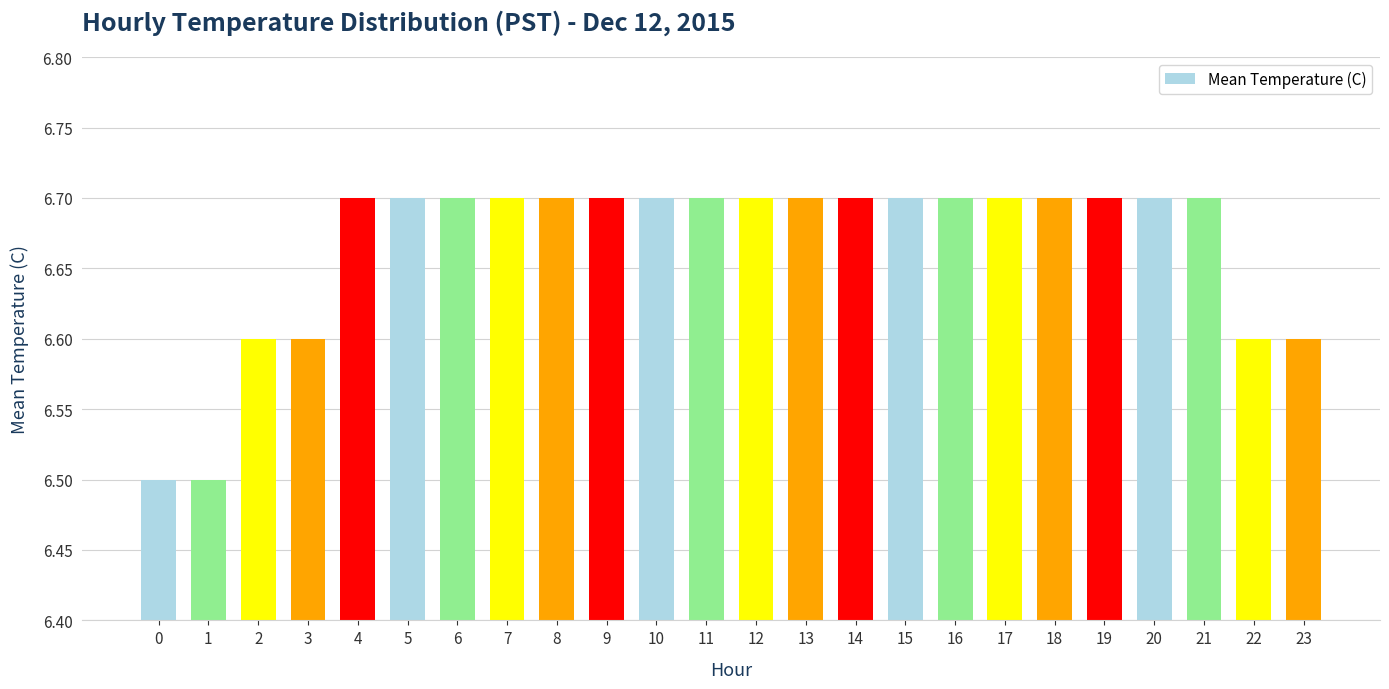

What is the average value?

6.7